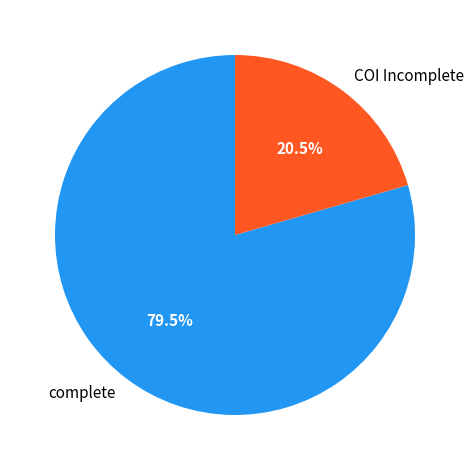

What portion of the pie excludes complete?

20.5%